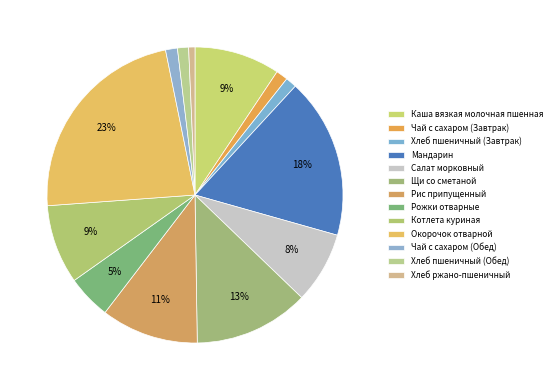

How many slices are in this pie chart?

13